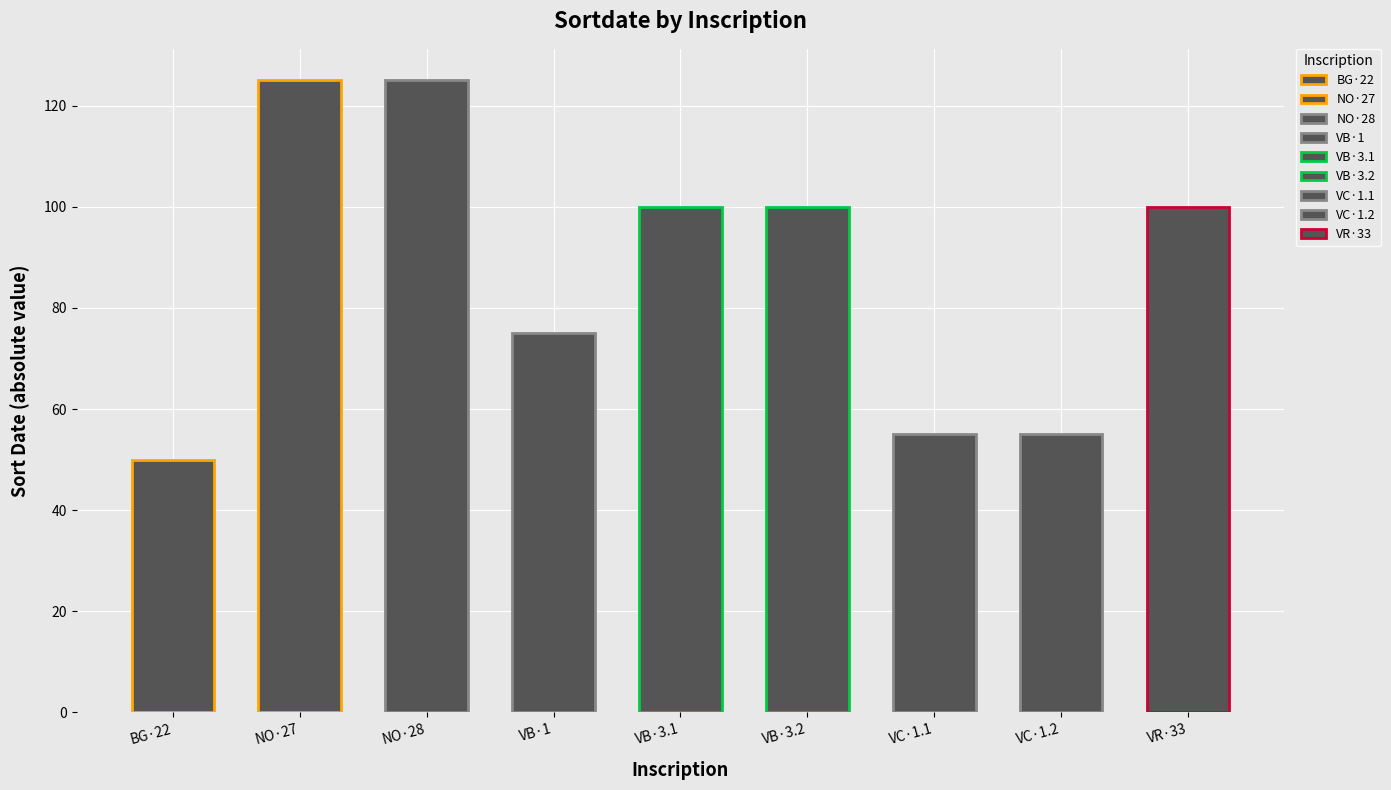

How many bars are there in total?

9